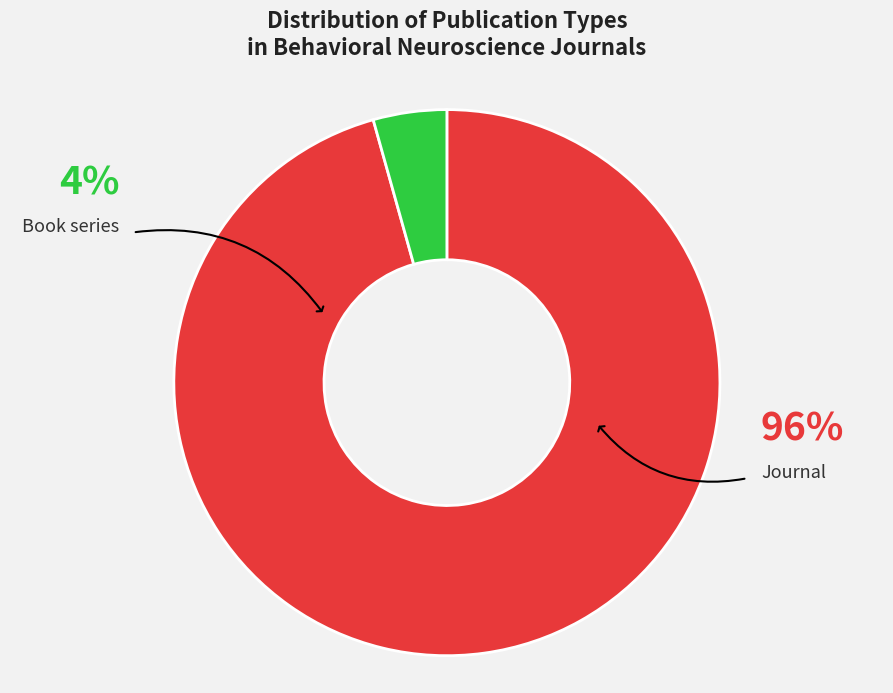

Is there a majority slice in this chart?

Yes